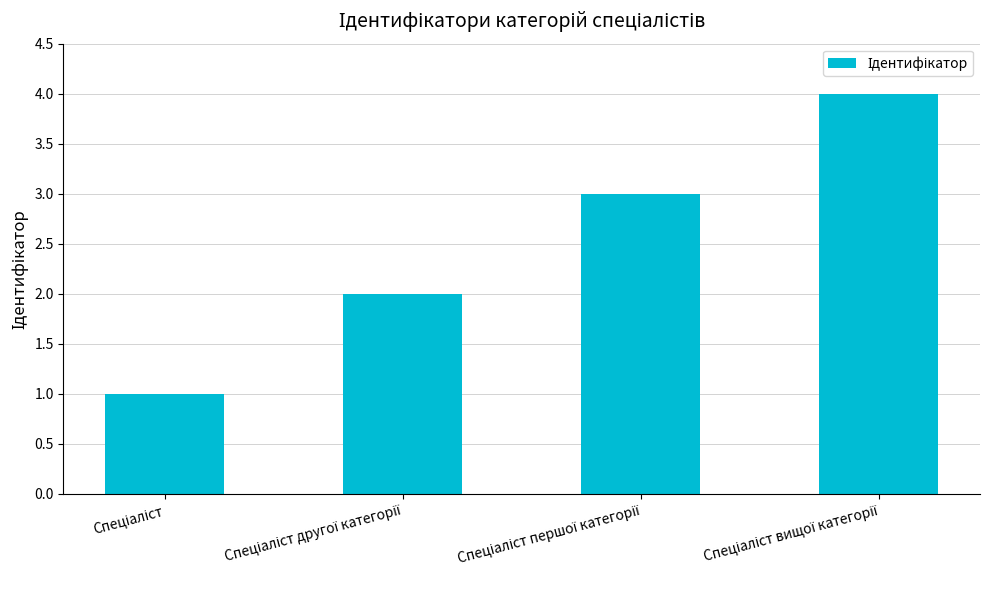

What is the difference between the maximum and minimum values?

3